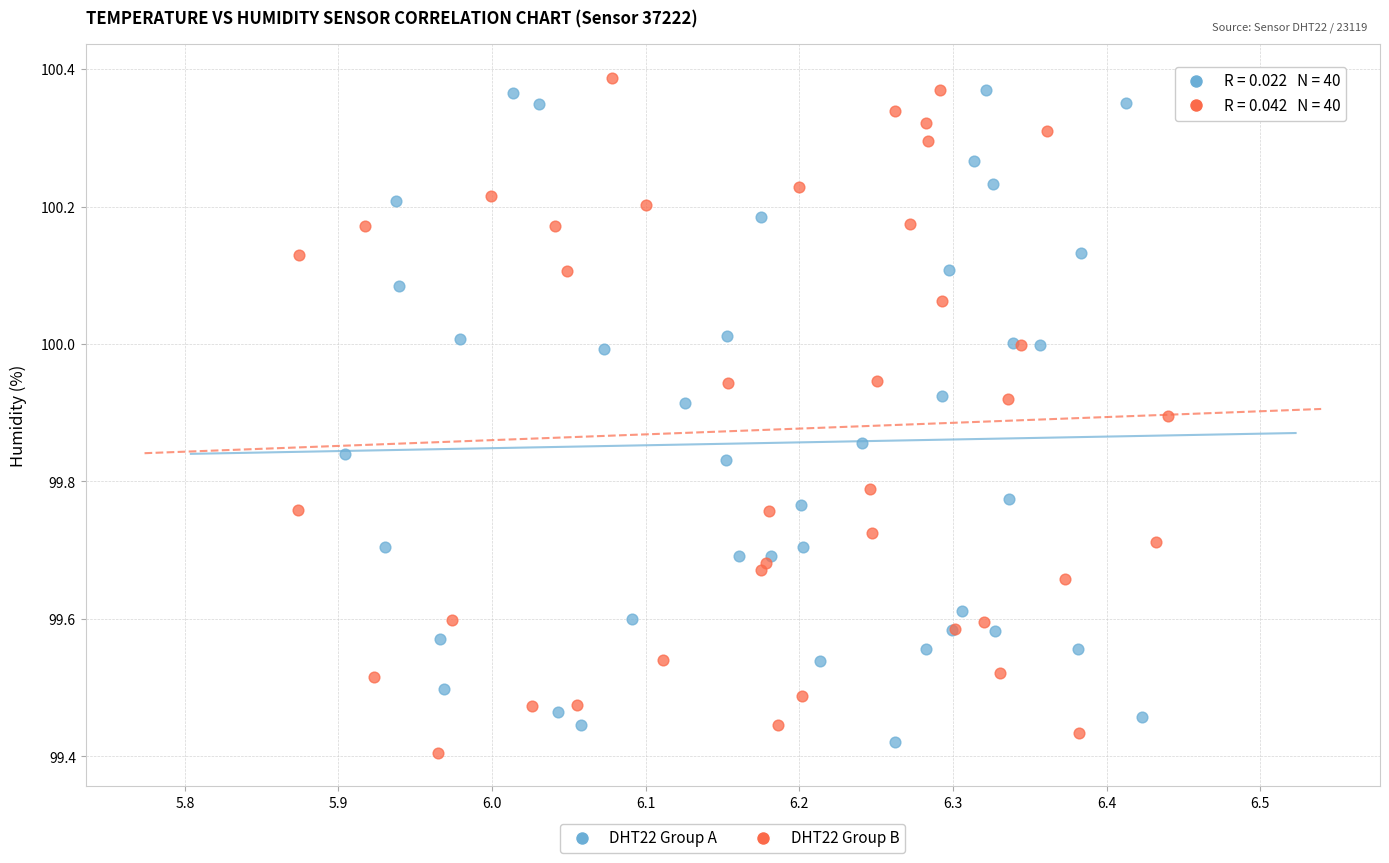

Which series has the widest spread of Y values?

DHT22 Group B